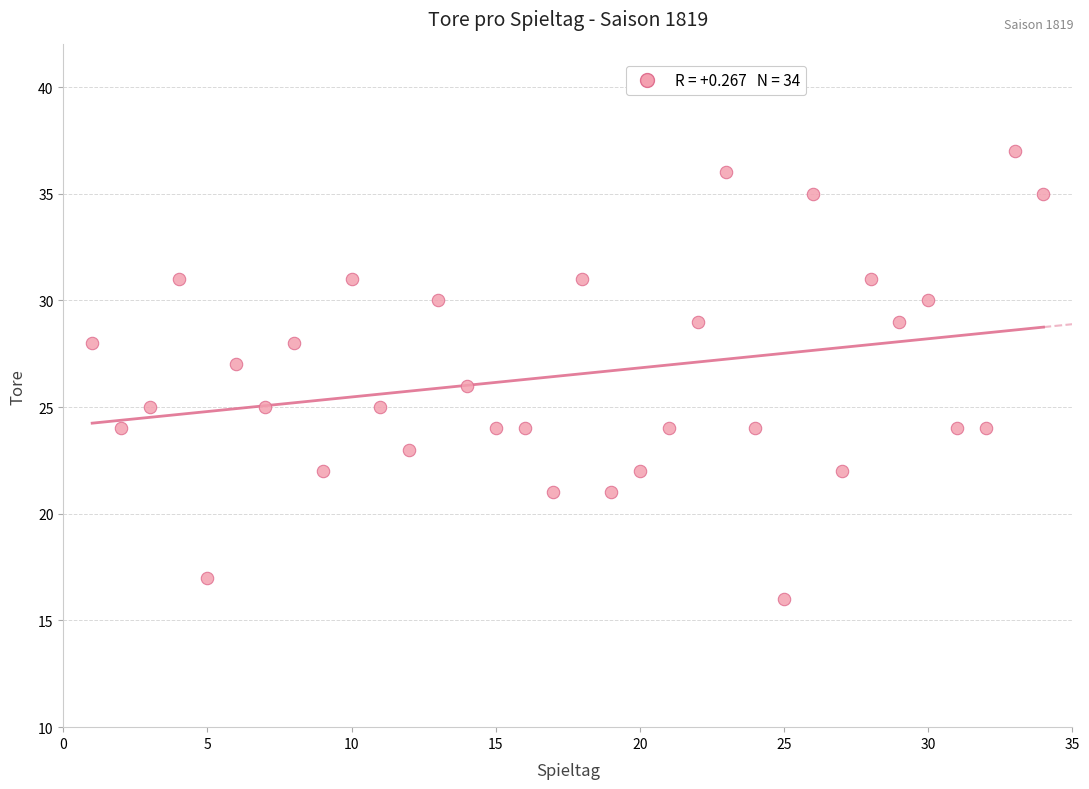

What is the range of Y values (max minus min)?

21